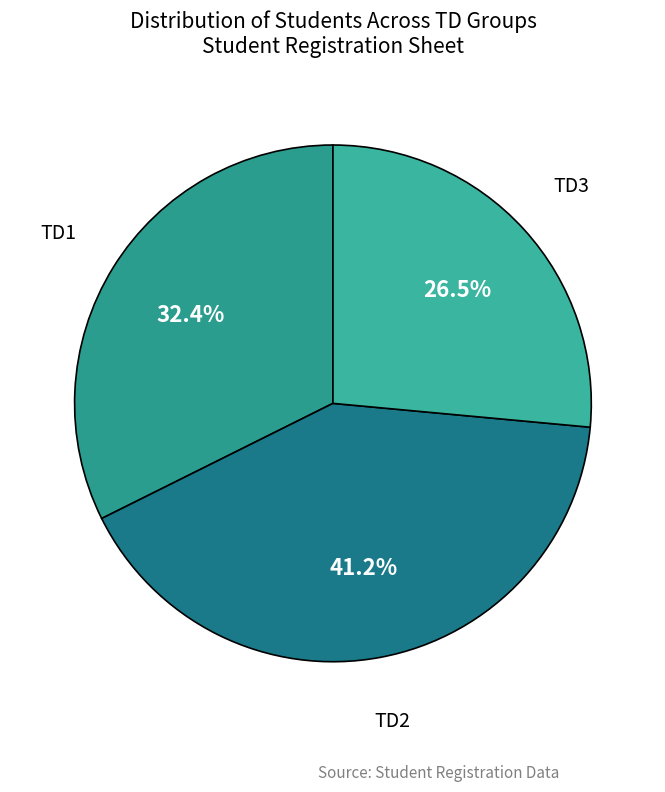

Is it true that TD2 is 9% of the pie?

False